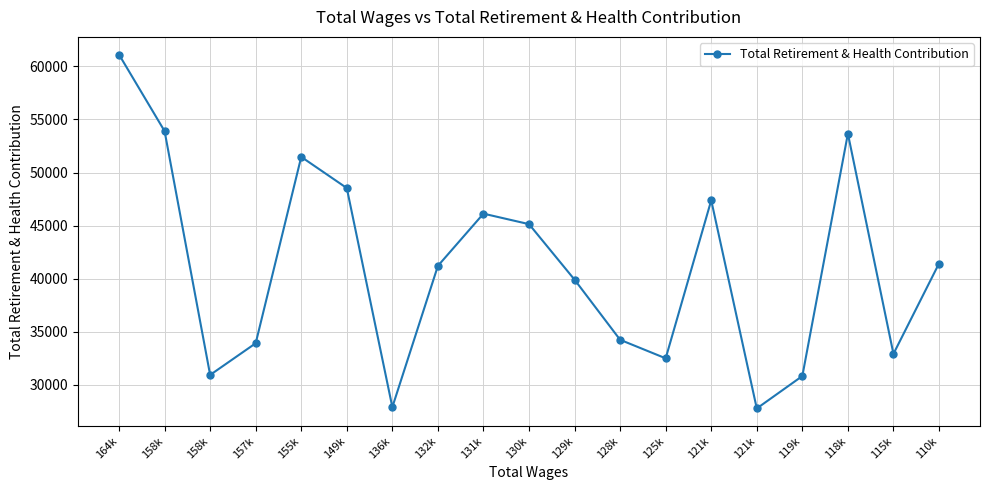

What is the difference between the values at 136k and 121k?

19495